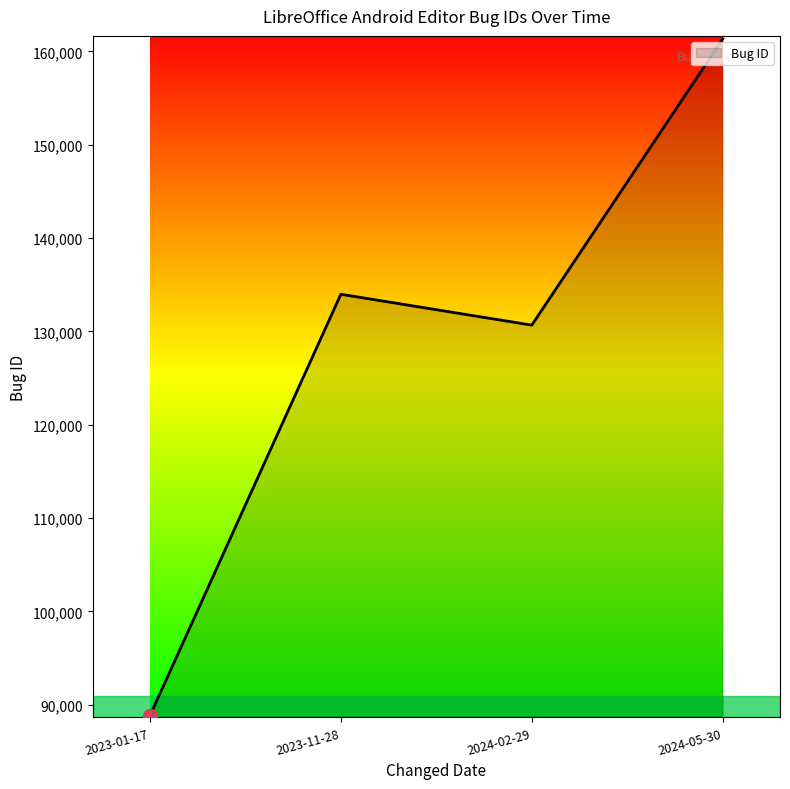

List the labels in order of value, smallest first.

2023-01-17, 2024-02-29, 2023-11-28, 2024-05-30